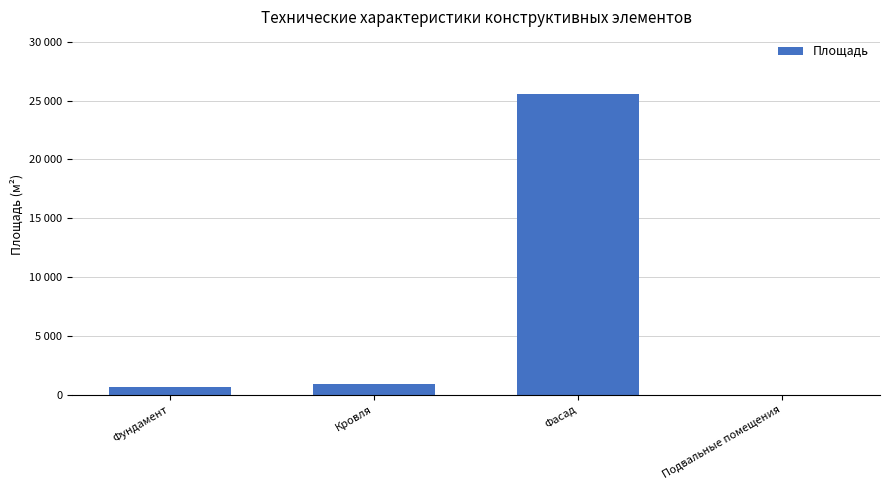

List the labels in order of value, smallest first.

Подвальные помещения, Фундамент, Кровля, Фасад